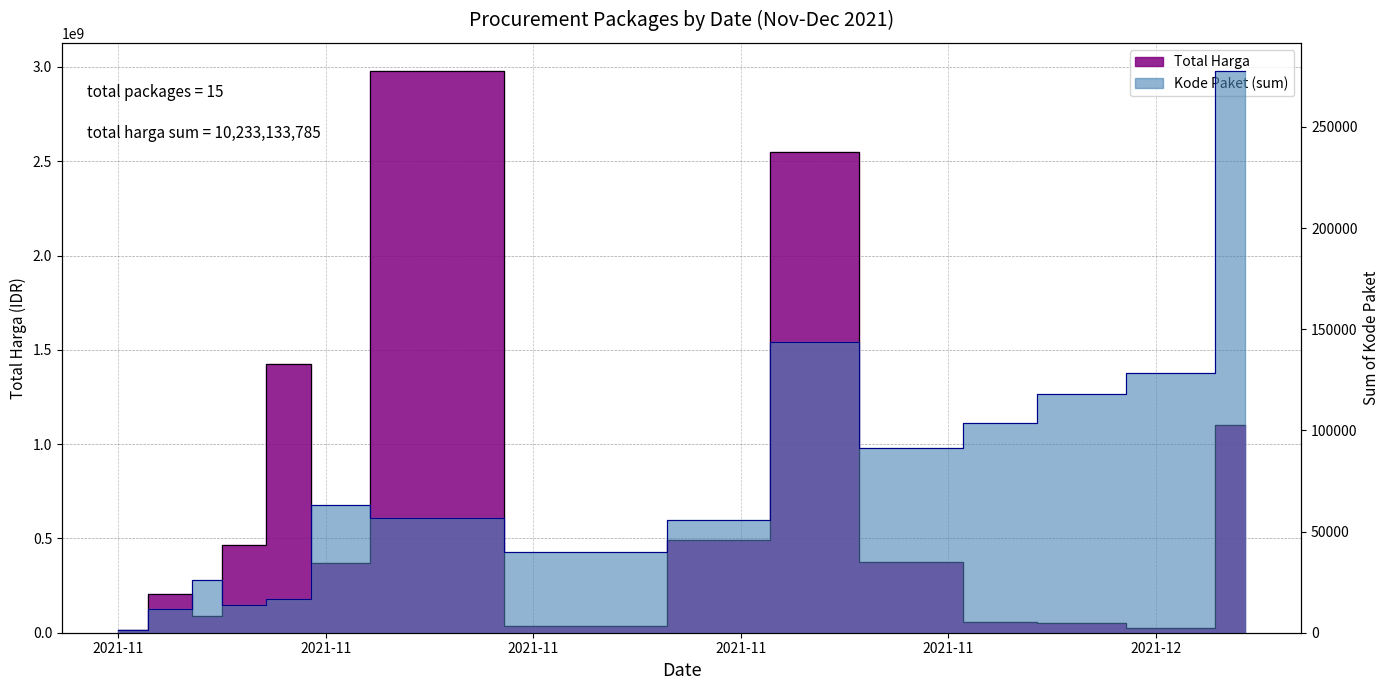

Where does the Total Harga series first go above 370566000?

2021-11-05